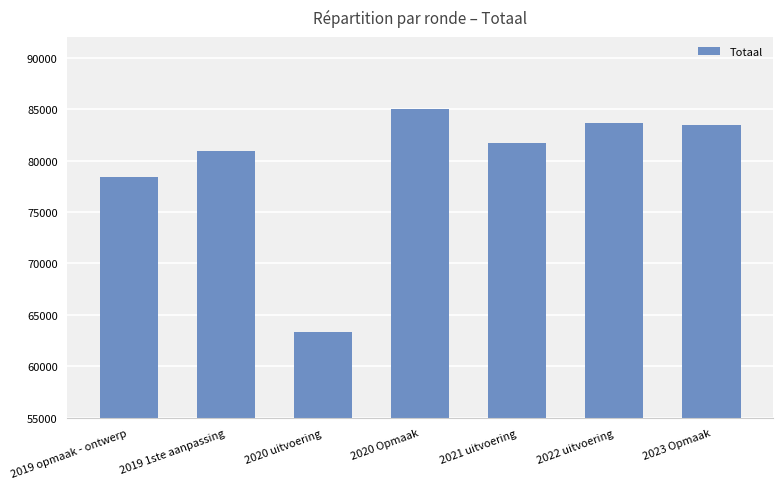

What is the value of the 3rd bar from the left?

63359